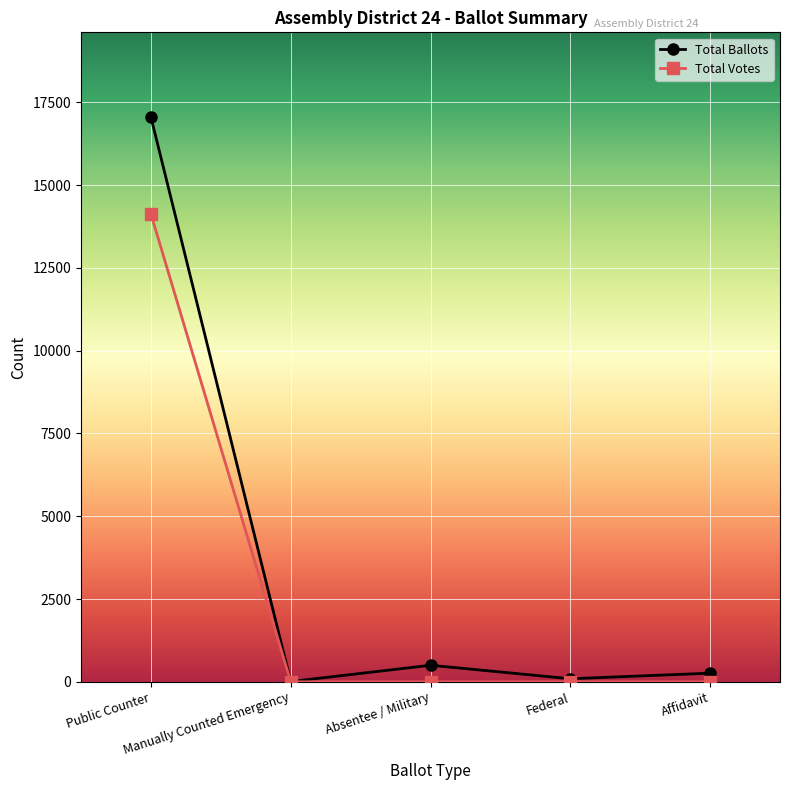

Rank the series by their maximum value, from lowest to highest.

Total Votes, Total Ballots